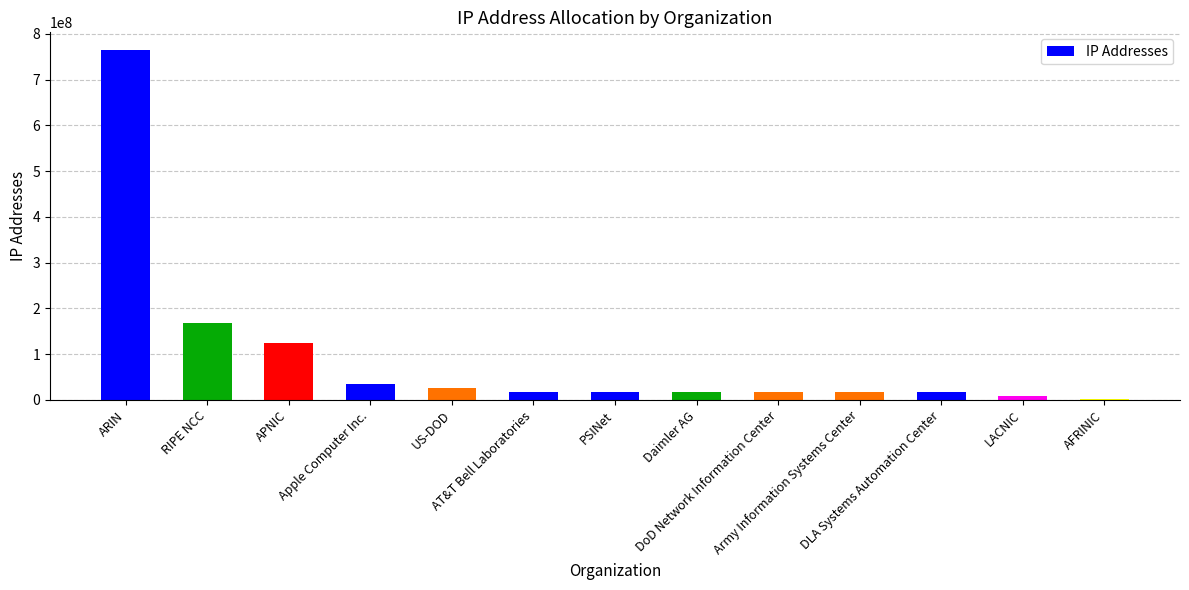

What is the smallest value displayed?

2762120